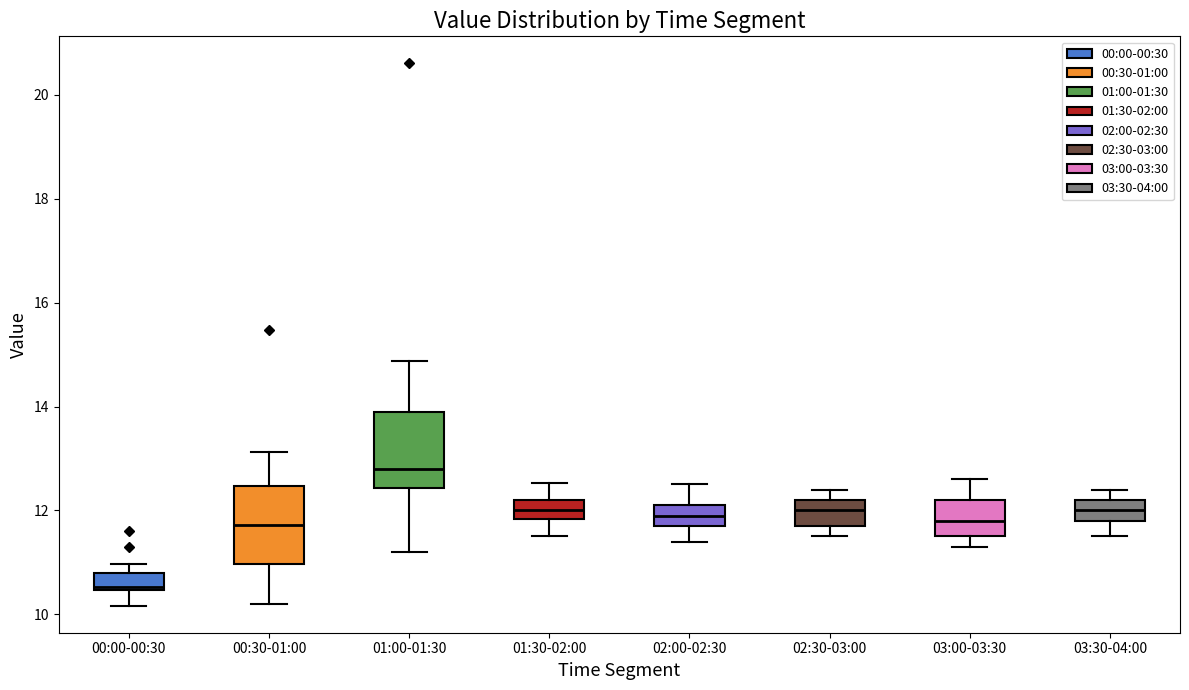

Reading left to right, read every box against the y-axis: the position of its median line, the range the box covers, and the ends of its whiskers. The values are not printed on the chart, so give them approximately, as read against the axis.

00:00-00:30: median 10.6, box 10.4 to 10.8, whiskers 10.2 to 11.0
00:30-01:00: median 11.8, box 11.0 to 12.4, whiskers 10.2 to 13.2
01:00-01:30: median 12.8, box 12.4 to 14.0, whiskers 11.2 to 14.8
01:30-02:00: median 12.0, box 11.8 to 12.2, whiskers 11.6 to 12.6
02:00-02:30: median 12.0, box 11.8 to 12.2, whiskers 11.4 to 12.6
02:30-03:00: median 12.0, box 11.8 to 12.2, whiskers 11.6 to 12.4
03:00-03:30: median 11.8, box 11.6 to 12.2, whiskers 11.4 to 12.6
03:30-04:00: median 12.0, box 11.8 to 12.2, whiskers 11.6 to 12.4